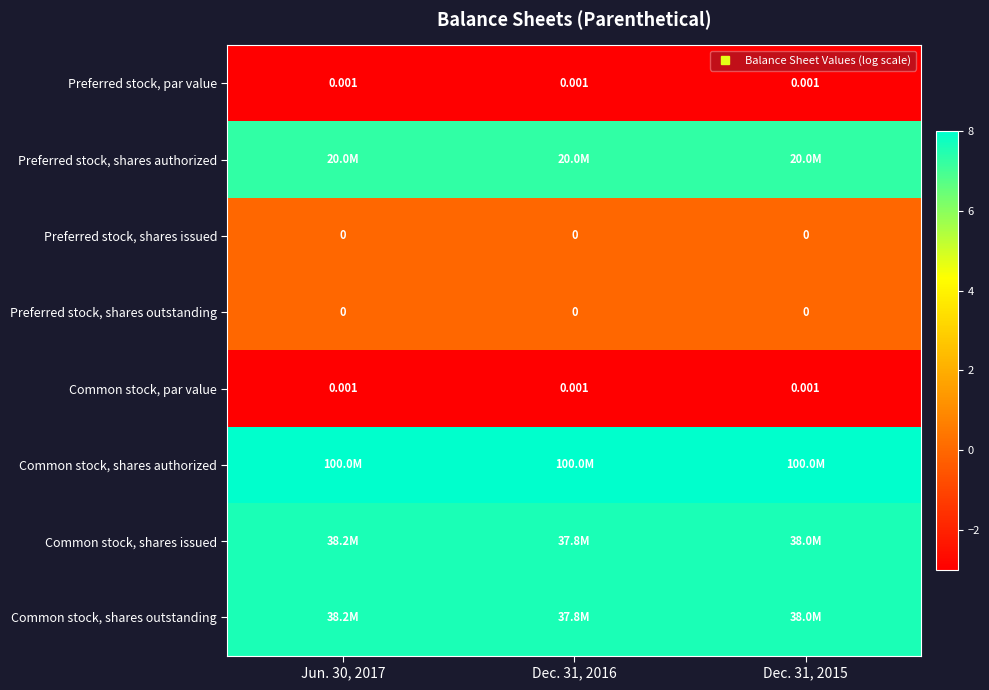

Rank the series at Jun. 30, 2017 from highest to lowest value.

Common stock, shares authorized, Common stock, shares issued, Common stock, shares outstanding, Preferred stock, shares authorized, Preferred stock, shares issued, Preferred stock, shares outstanding, Preferred stock, par value, Common stock, par value